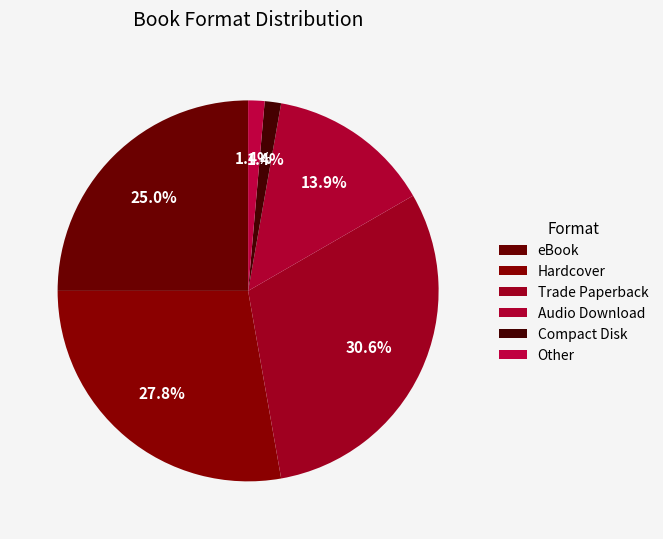

What is the change in value from eBook to Other?

-17